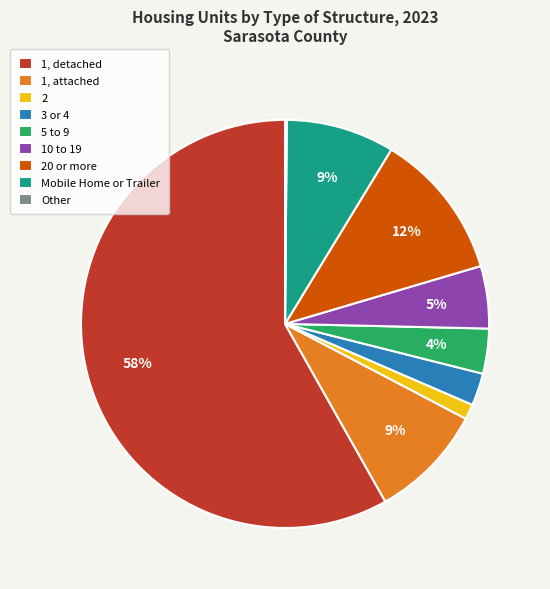

To the nearest percent, what portion does 20 or more represent?

12%